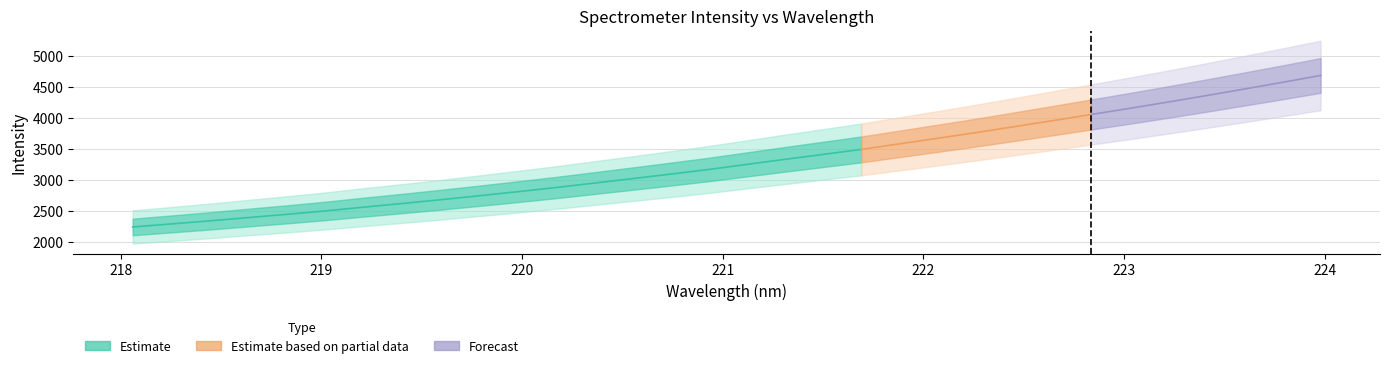

How many lines are shown in the chart?

1